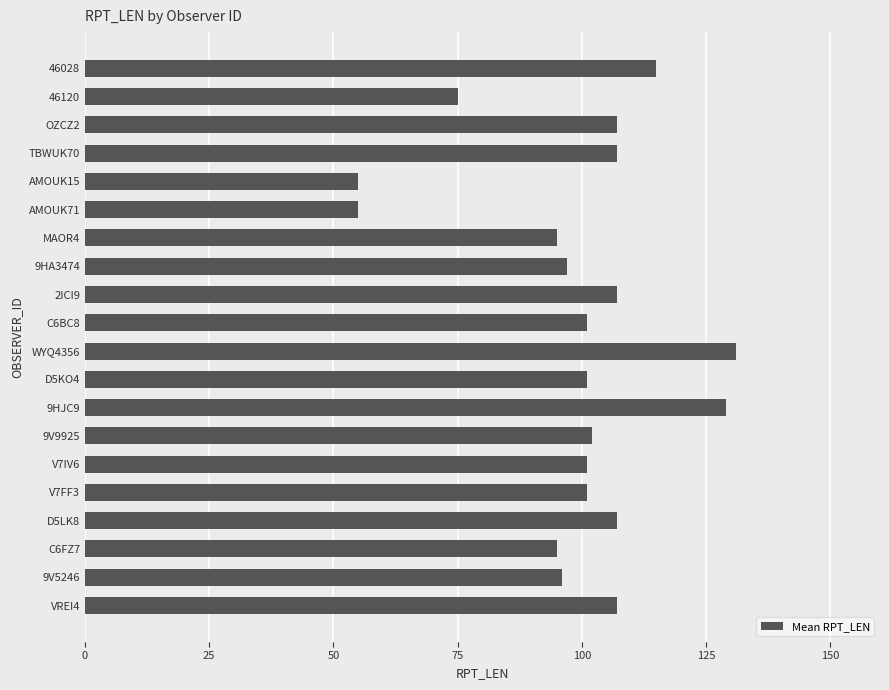

What is the difference between the second highest and second lowest values?

74